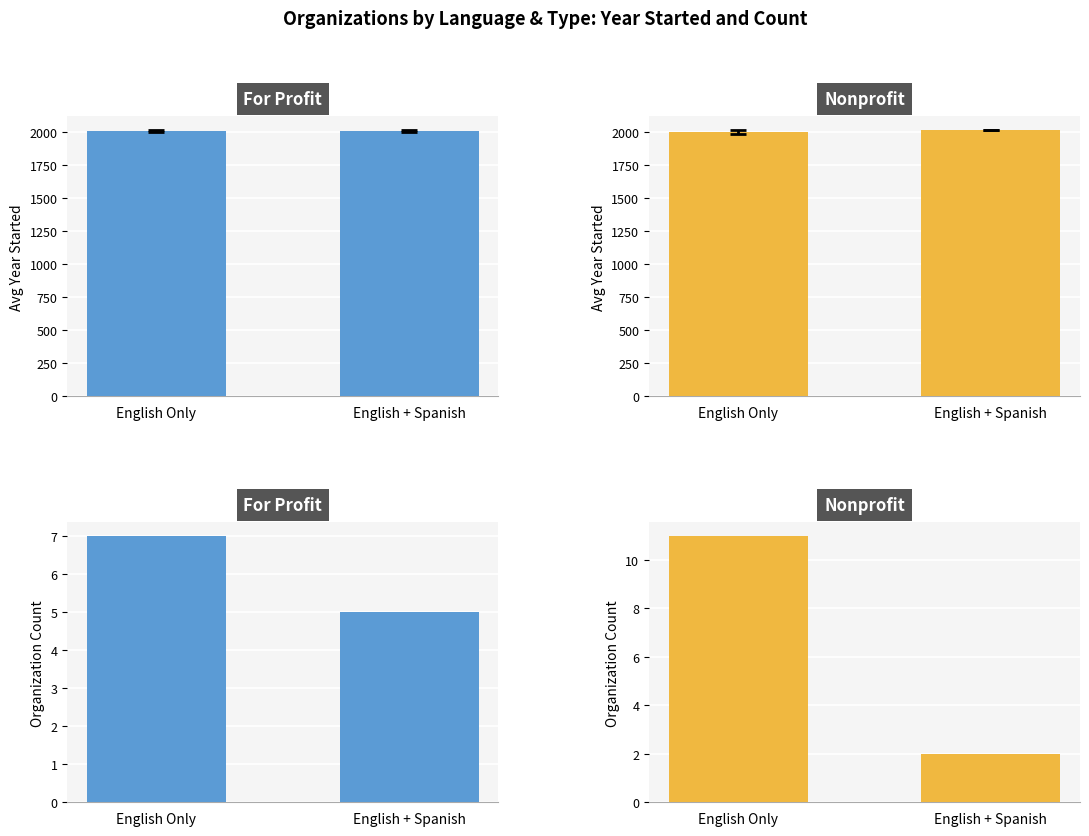

How many bars are there in each group?

2